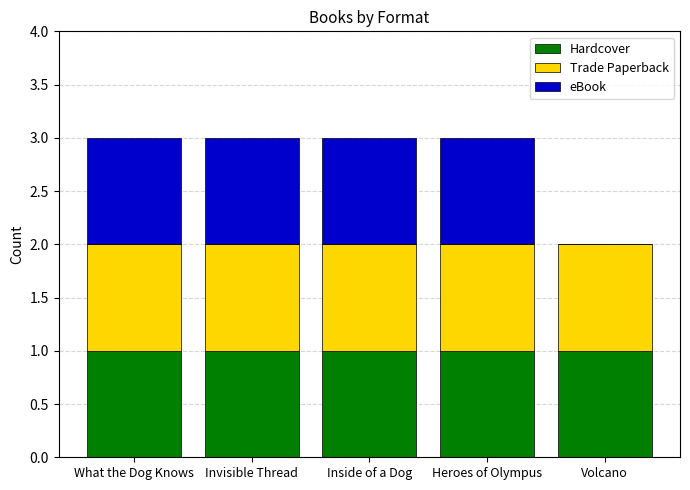

True or false: Hardcover has a value of 2 at What the Dog Knows.

False